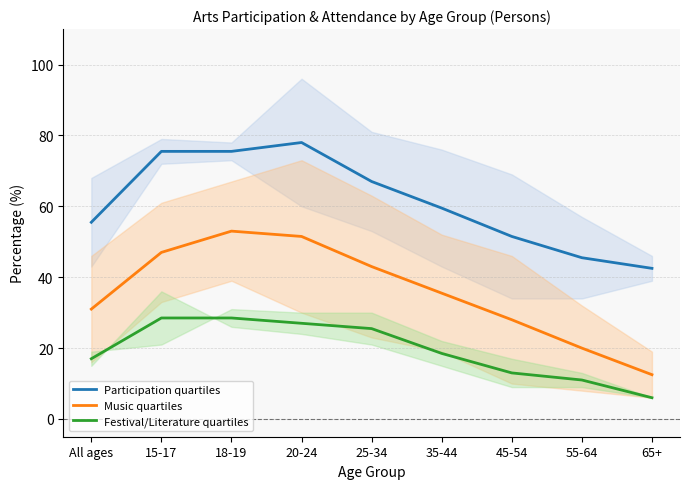

True or false: Festival/Literature quartiles has more than 0 points higher than both neighbors.

False